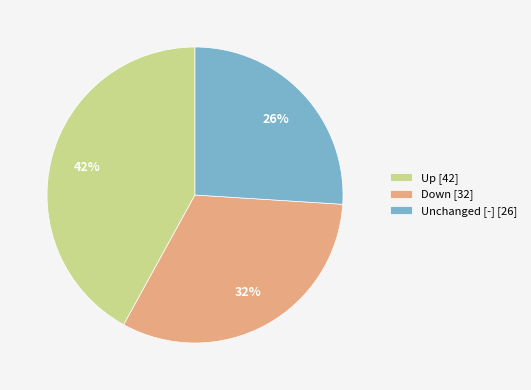

Between Up [42] and Unchanged [-] [26], which is larger?

Up [42]